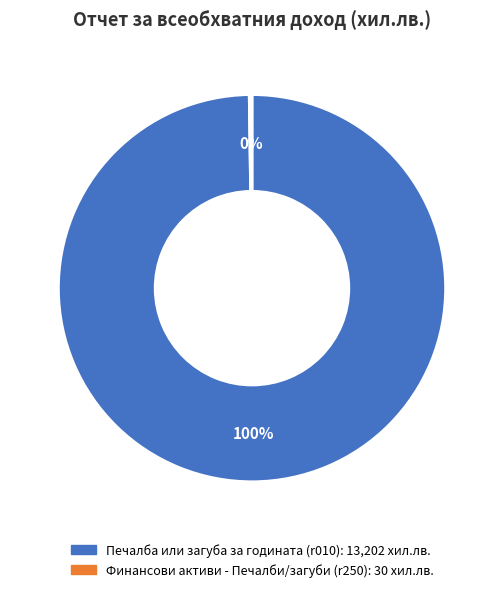

Is there any slice that represents more than half of the pie?

Yes